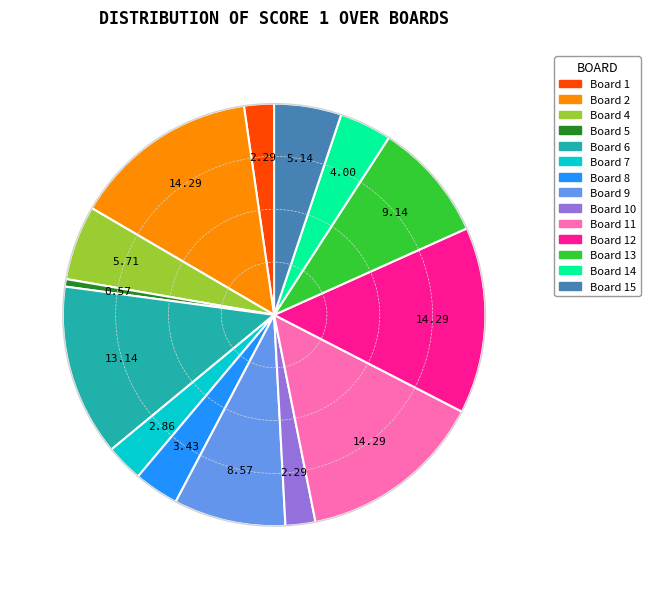

Is there any slice that represents more than half of the pie?

No